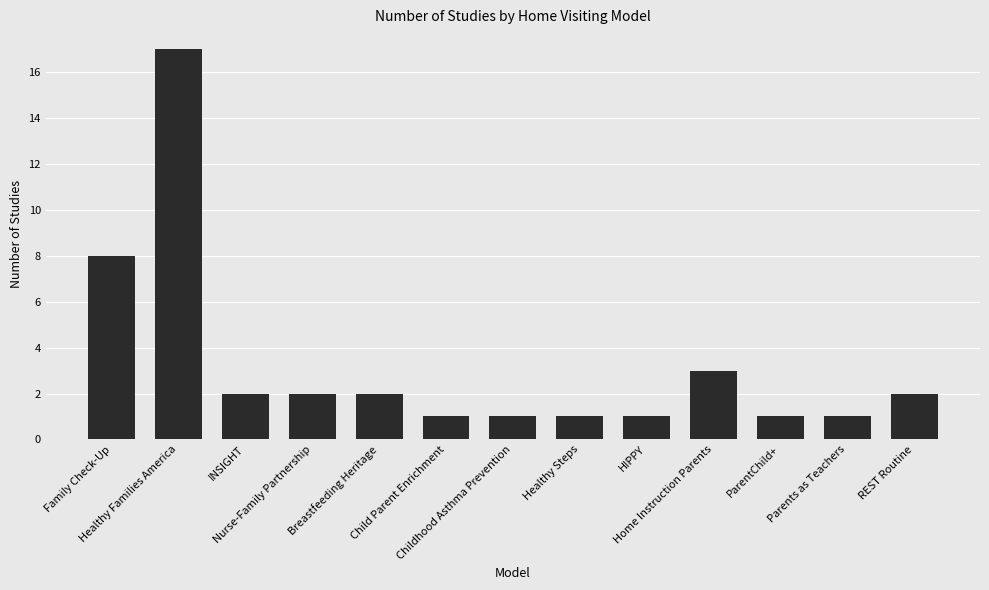

Reading left to right, extract all data points from this chart.

Family Check-Up=8	Healthy Families America=17	INSIGHT=2	Nurse-Family Partnership=2	Breastfeeding Heritage=2	Child Parent Enrichment=1	Childhood Asthma Prevention=1	Healthy Steps=1	HIPPY=1	Home Instruction Parents=3	ParentChild+=1	Parents as Teachers=1	REST Routine=2